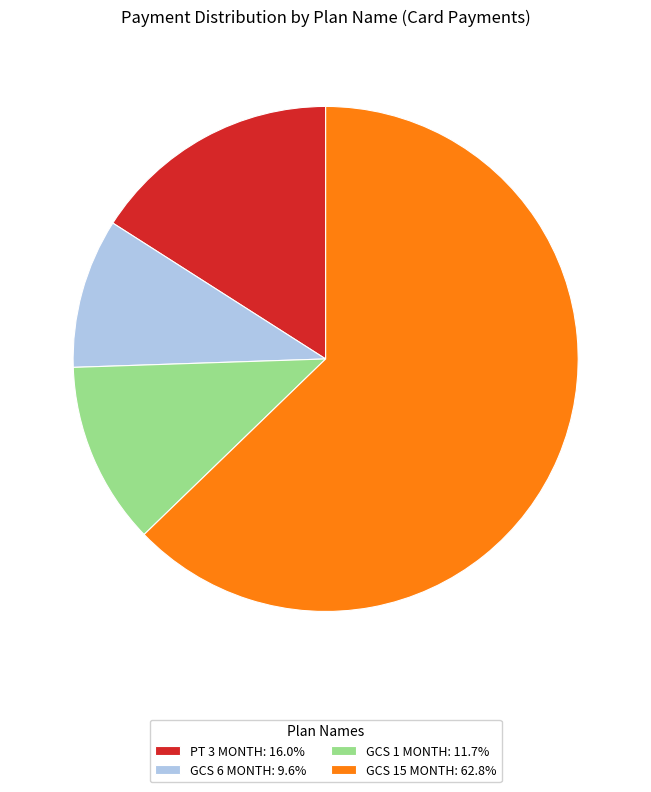

Does any single category account for the majority?

Yes